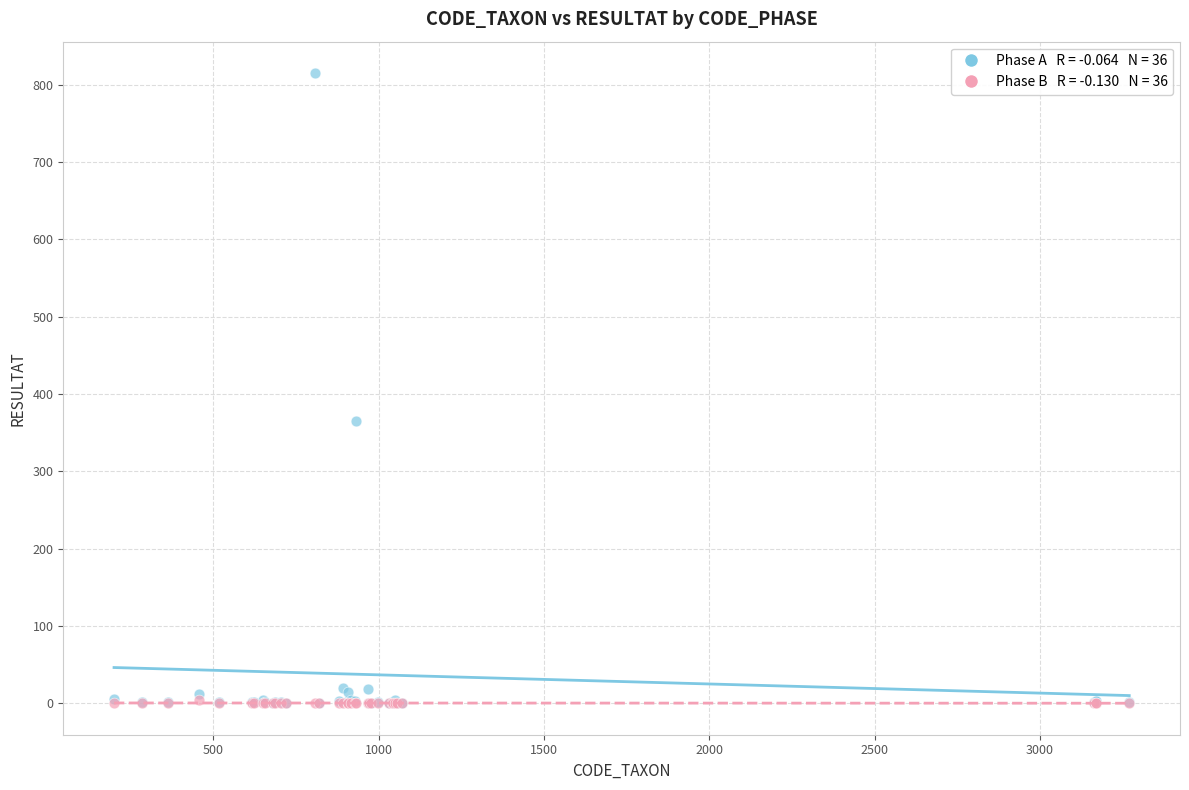

Across all series, what Y value is closest to 407?

365